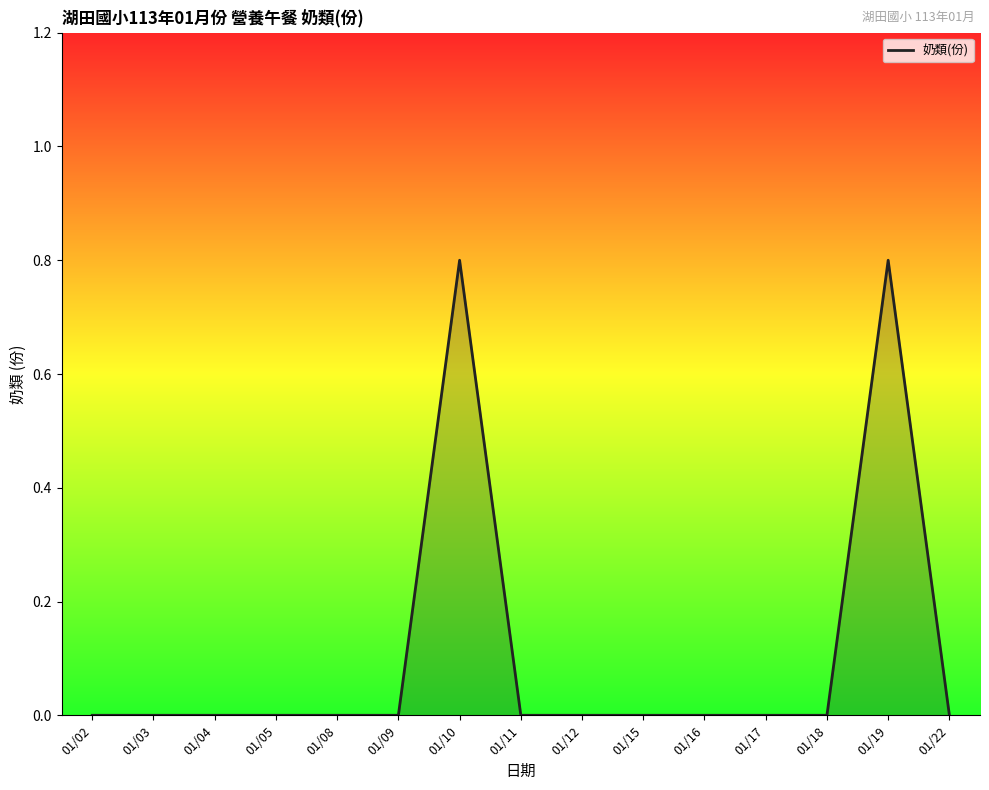

List the labels in order of value, smallest first.

01/02, 01/03, 01/04, 01/05, 01/08, 01/09, 01/11, 01/12, 01/15, 01/16, 01/17, 01/18, 01/22, 01/10, 01/19